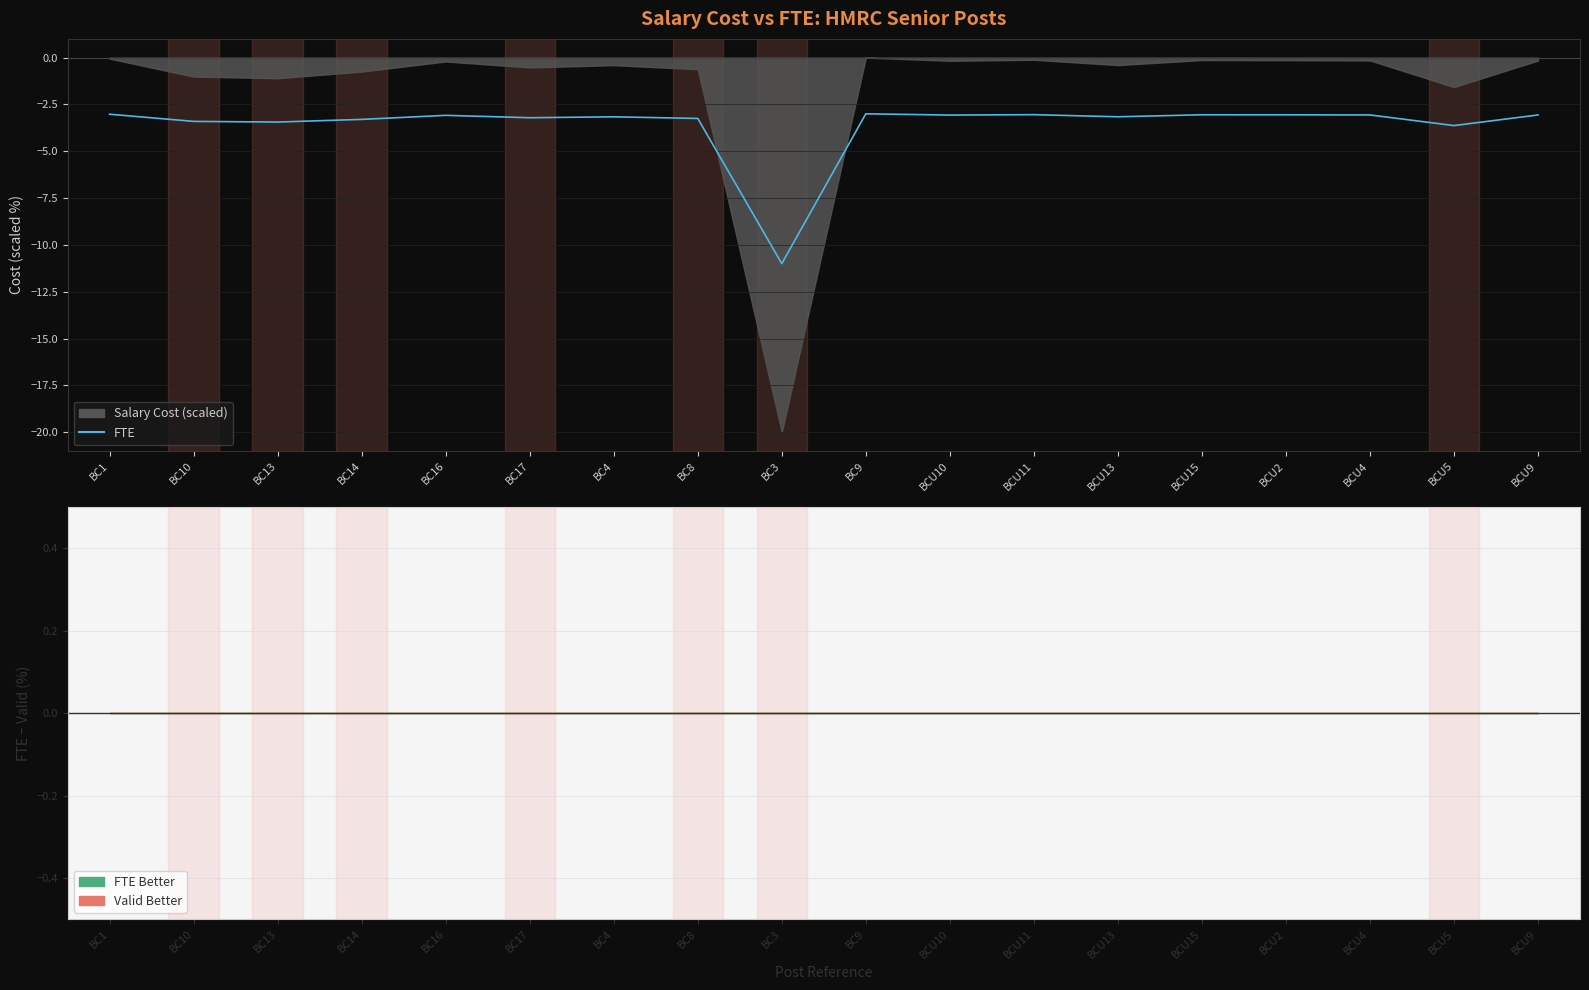

What is the label of the 5th point from the left?

BC16